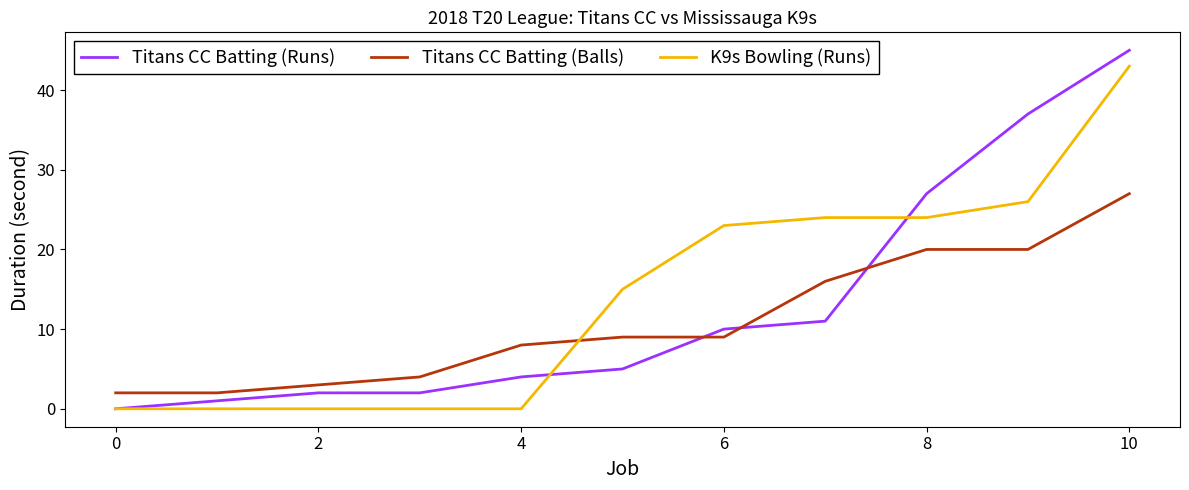

Which series ends up on top after the final intersection of Titans CC Batting (Balls) and Titans CC Batting (Runs)?

Titans CC Batting (Runs)